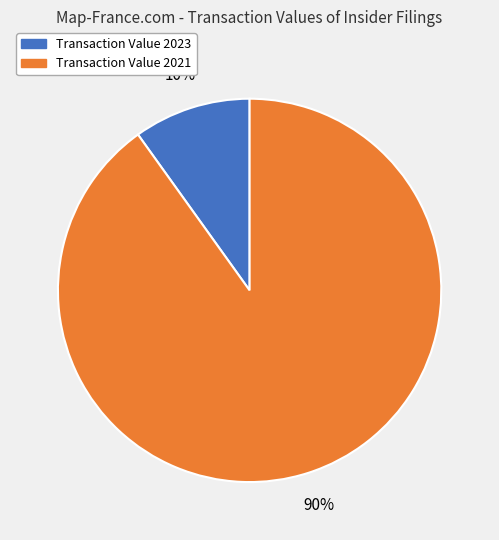

Rank the categories by value from highest to lowest.

Transaction Value 2021, Transaction Value 2023